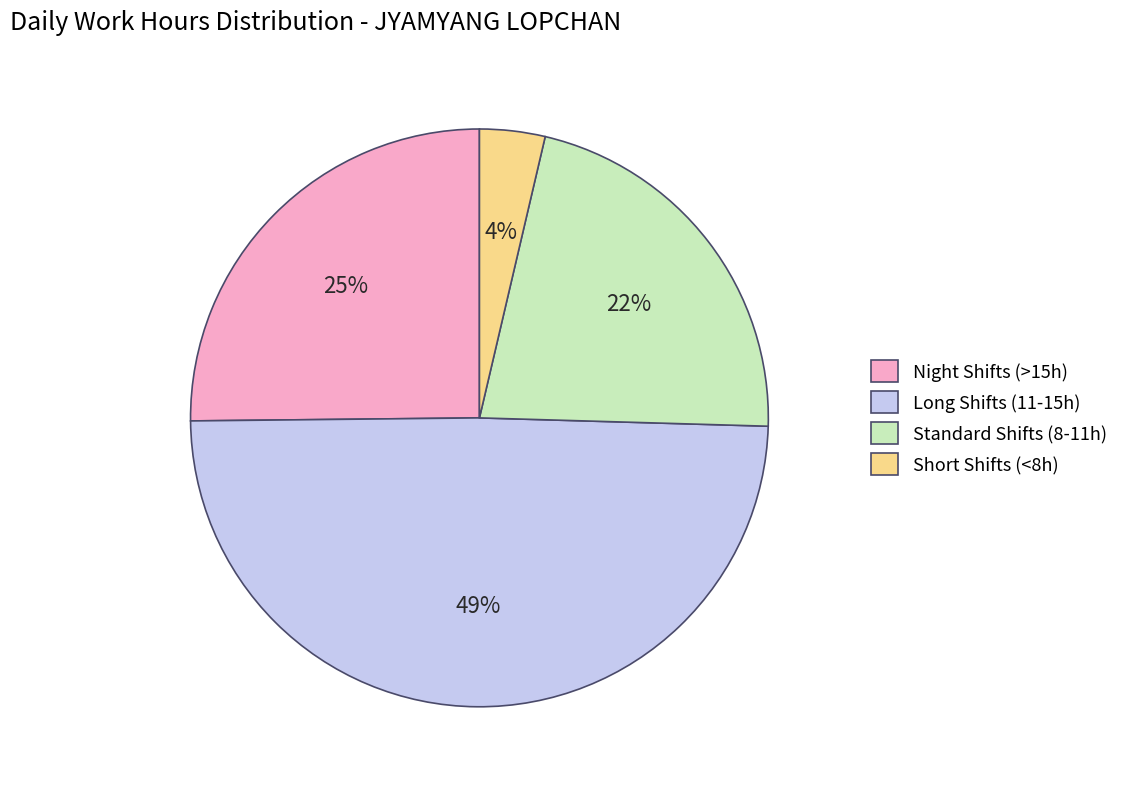

How many segments does this pie chart have?

4